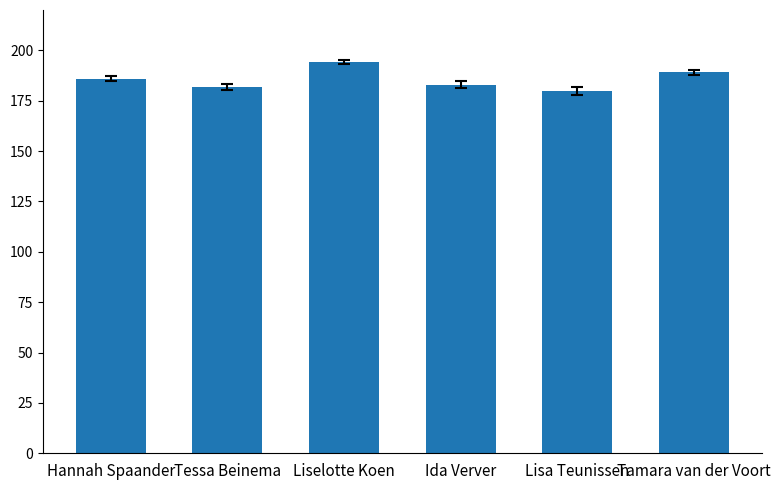

Which category has the highest value across all series?

Liselotte Koen